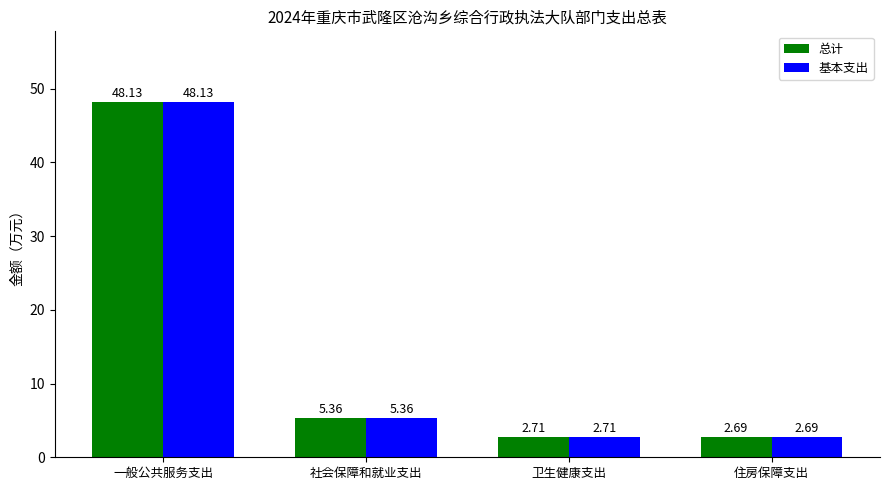

At how many categories does at least one series exceed 36?

1